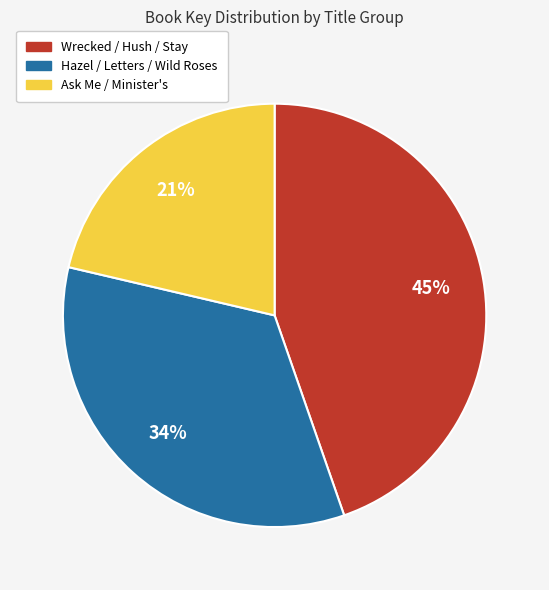

Is there any slice that represents more than half of the pie?

No